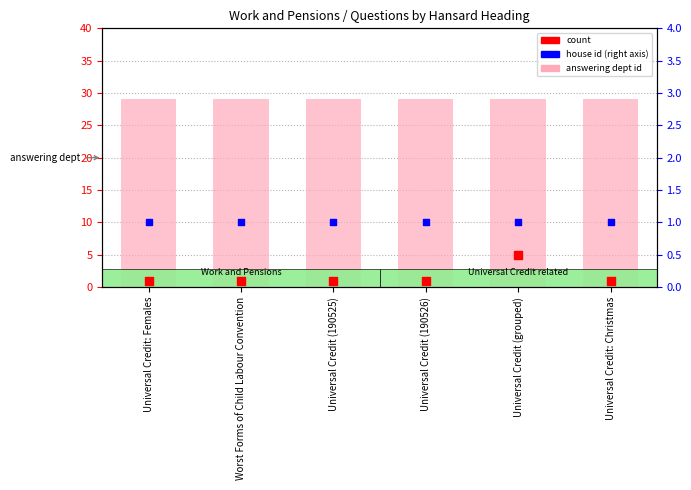

At how many categories does at least one series exceed 16?

6